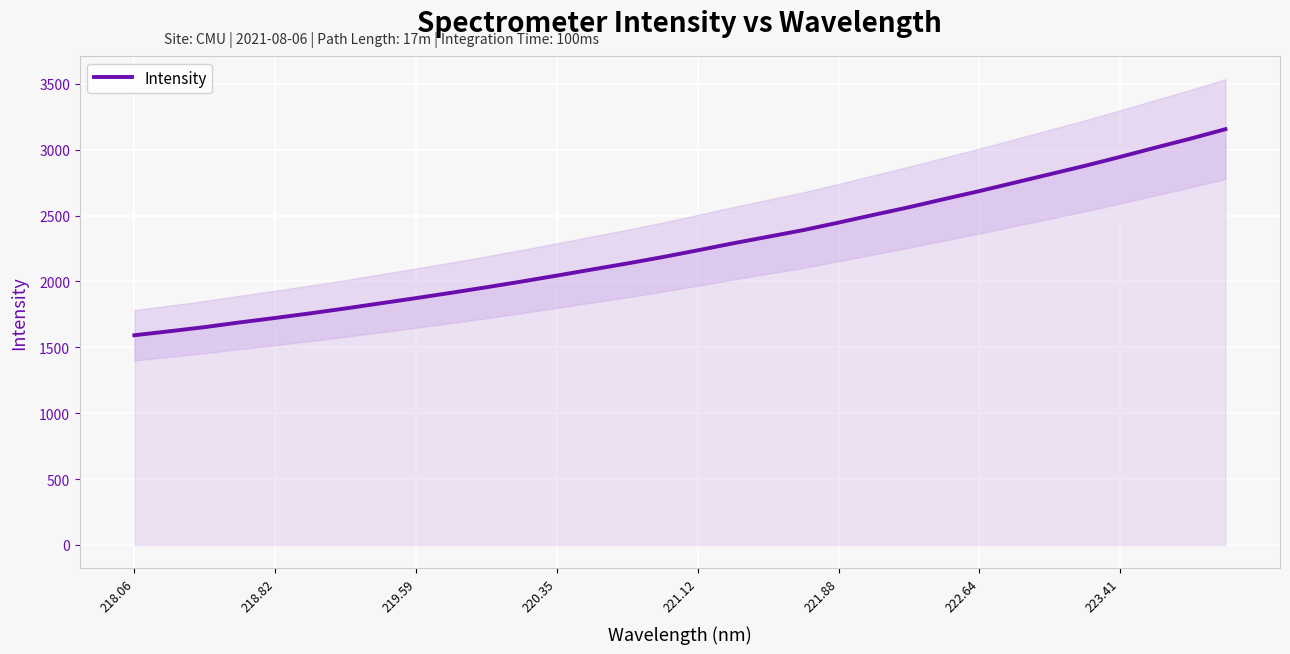

The value of Intensity at 220.35 is 1256.0. True or false?

False